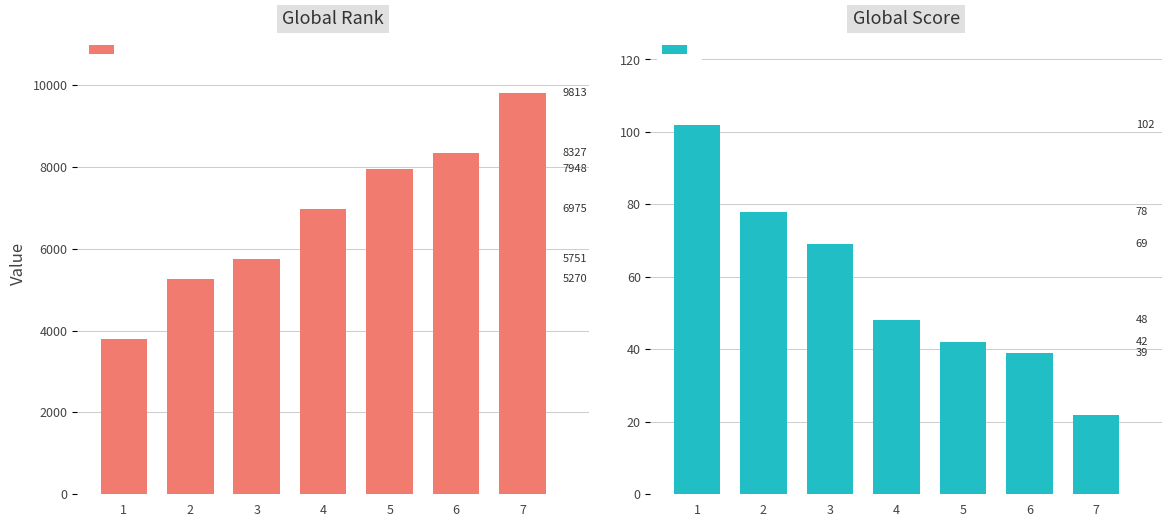

Reading left to right, extract all data points from this chart.

Global Rank: 3804	5270	5751	6975	7948	8327	9813
Global Score: 102	78	69	48	42	39	22